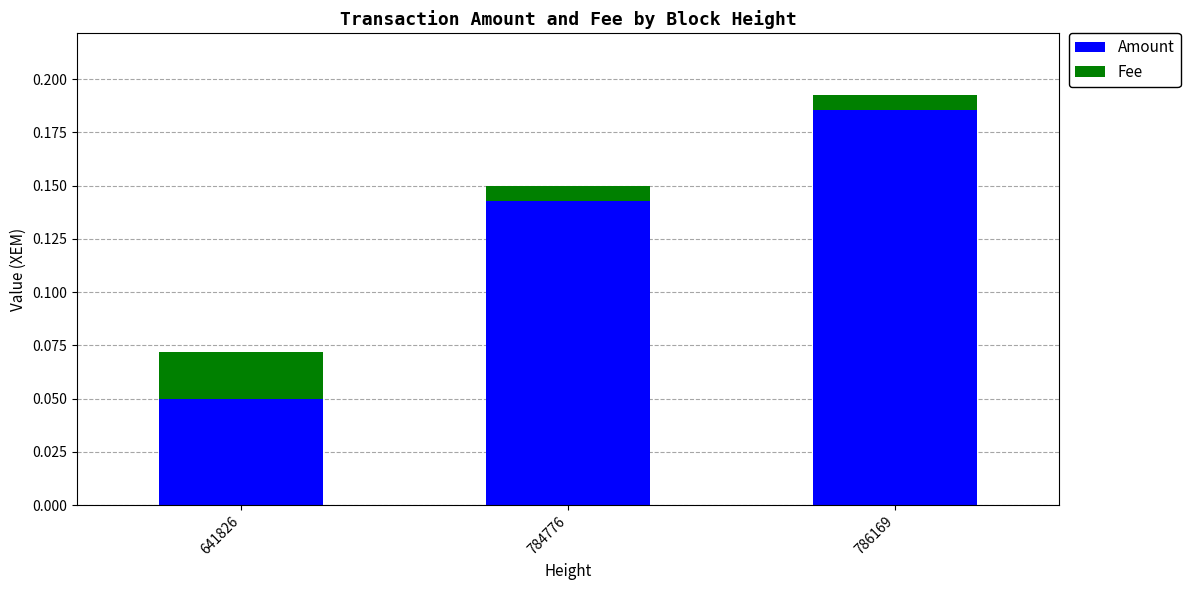

At which category is the sum across all series the highest?

786169